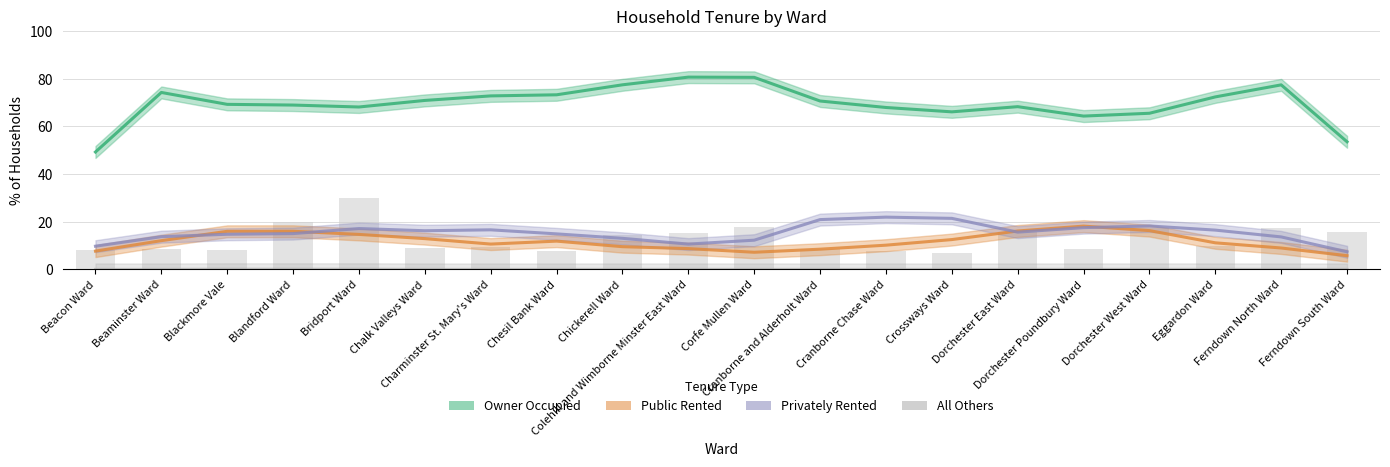

What is the difference between the Public Rented values at Bridport Ward and Blackmore Vale?

1.3